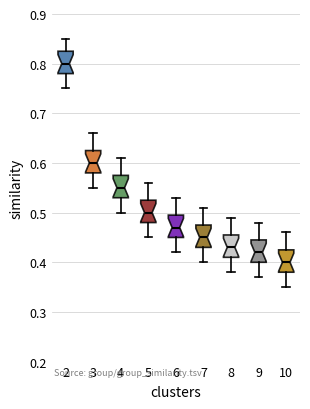

Reading left to right, transcribe this box plot: for each box, give where its median line is, the range the box spans, and where its two whiskers end, as read against the y-axis. The values are not printed on the chart, so give them approximately, as read against the axis.

2: median 0.80, box 0.78 to 0.83, whiskers 0.75 to 0.85
3: median 0.60, box 0.58 to 0.63, whiskers 0.55 to 0.66
4: median 0.55, box 0.53 to 0.58, whiskers 0.50 to 0.61
5: median 0.50, box 0.48 to 0.53, whiskers 0.45 to 0.56
6: median 0.47, box 0.45 to 0.50, whiskers 0.42 to 0.53
7: median 0.45, box 0.43 to 0.48, whiskers 0.40 to 0.51
8: median 0.43, box 0.41 to 0.46, whiskers 0.38 to 0.49
9: median 0.42, box 0.40 to 0.45, whiskers 0.37 to 0.48
10: median 0.40, box 0.38 to 0.43, whiskers 0.35 to 0.46